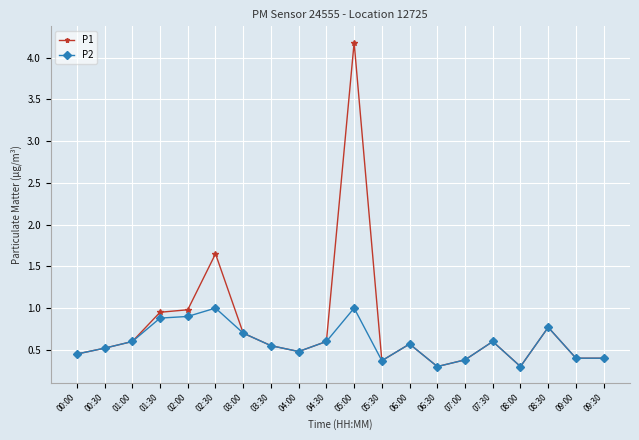

What are all the series names shown in the legend?

P1, P2